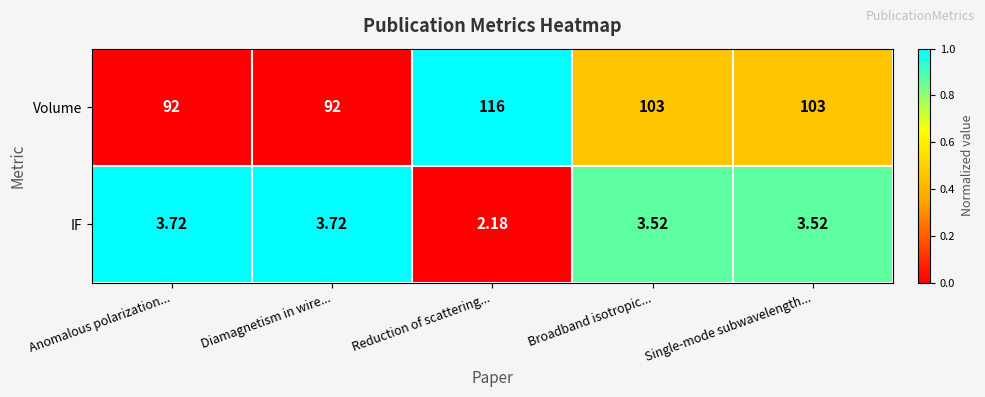

List the series in order of their peak value, highest first.

Volume, IF